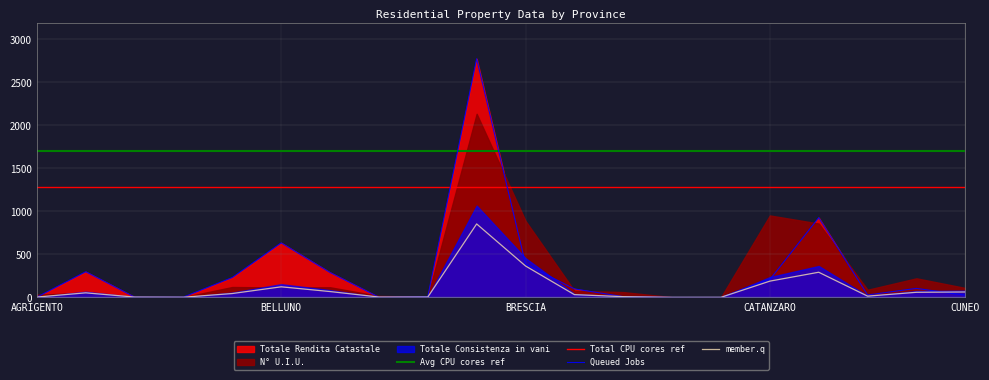

What is the lowest value of the Totale Rendita Catastale series?

0.1